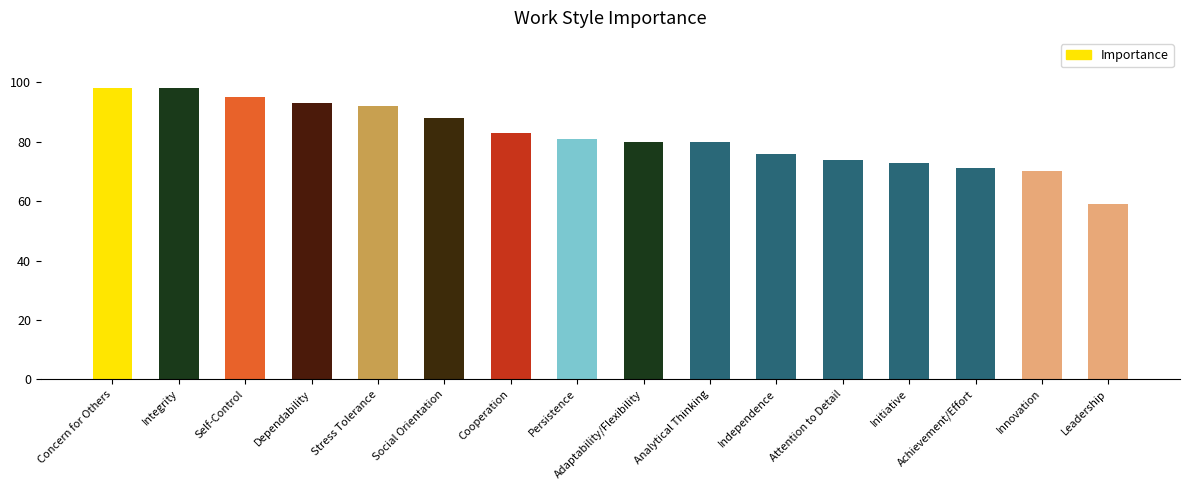

What position from the right is Persistence?

9